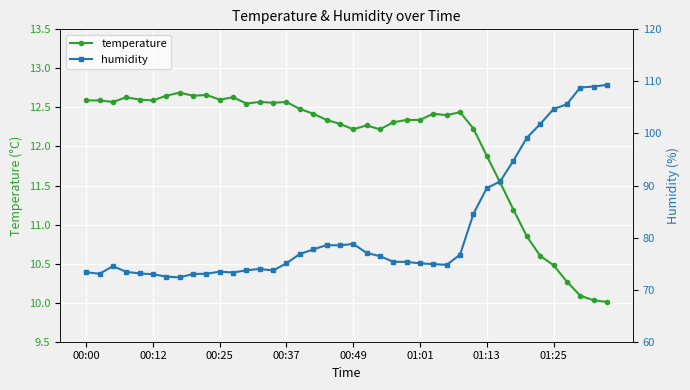

What value does the humidity series have at 16?

76.8